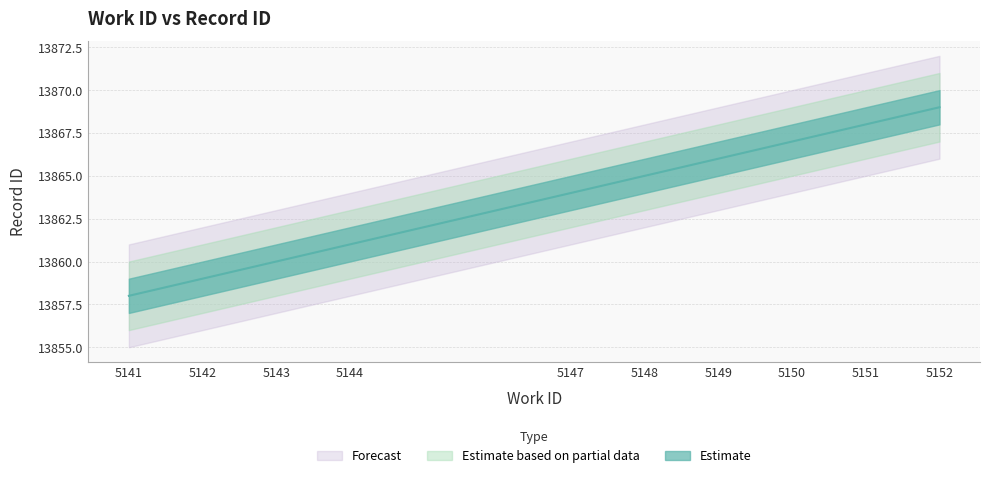

What is the difference between the maximum and minimum values?

11